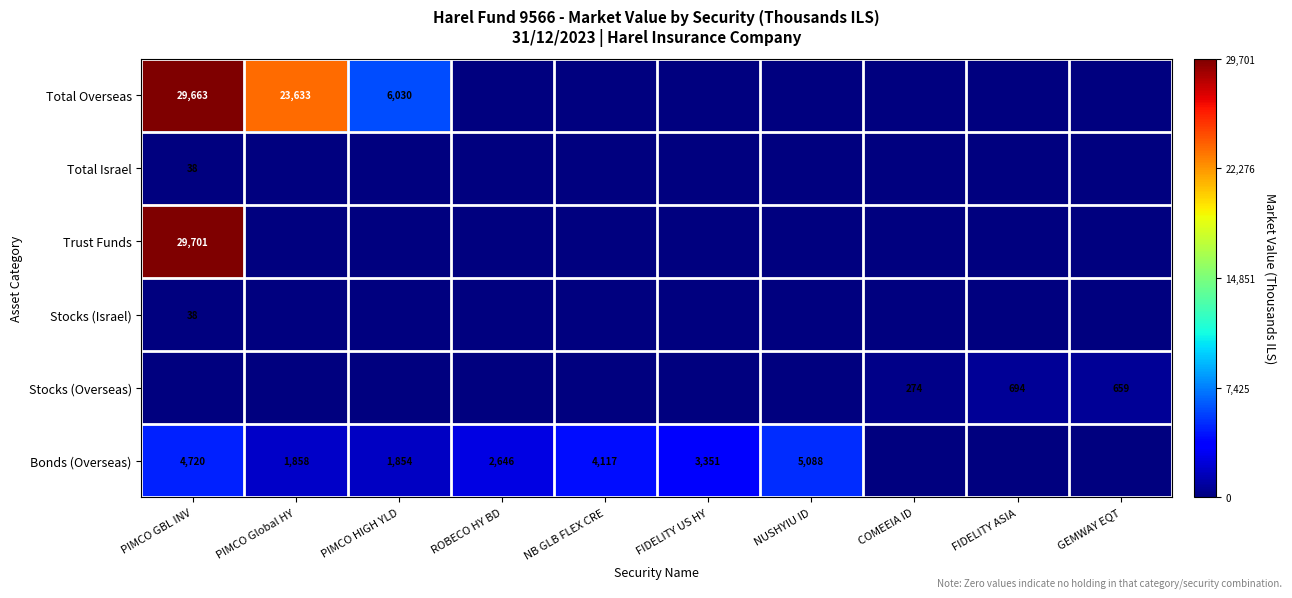

The Total Overseas series shows 6030 at PIMCO HIGH YLD. True or false?

True